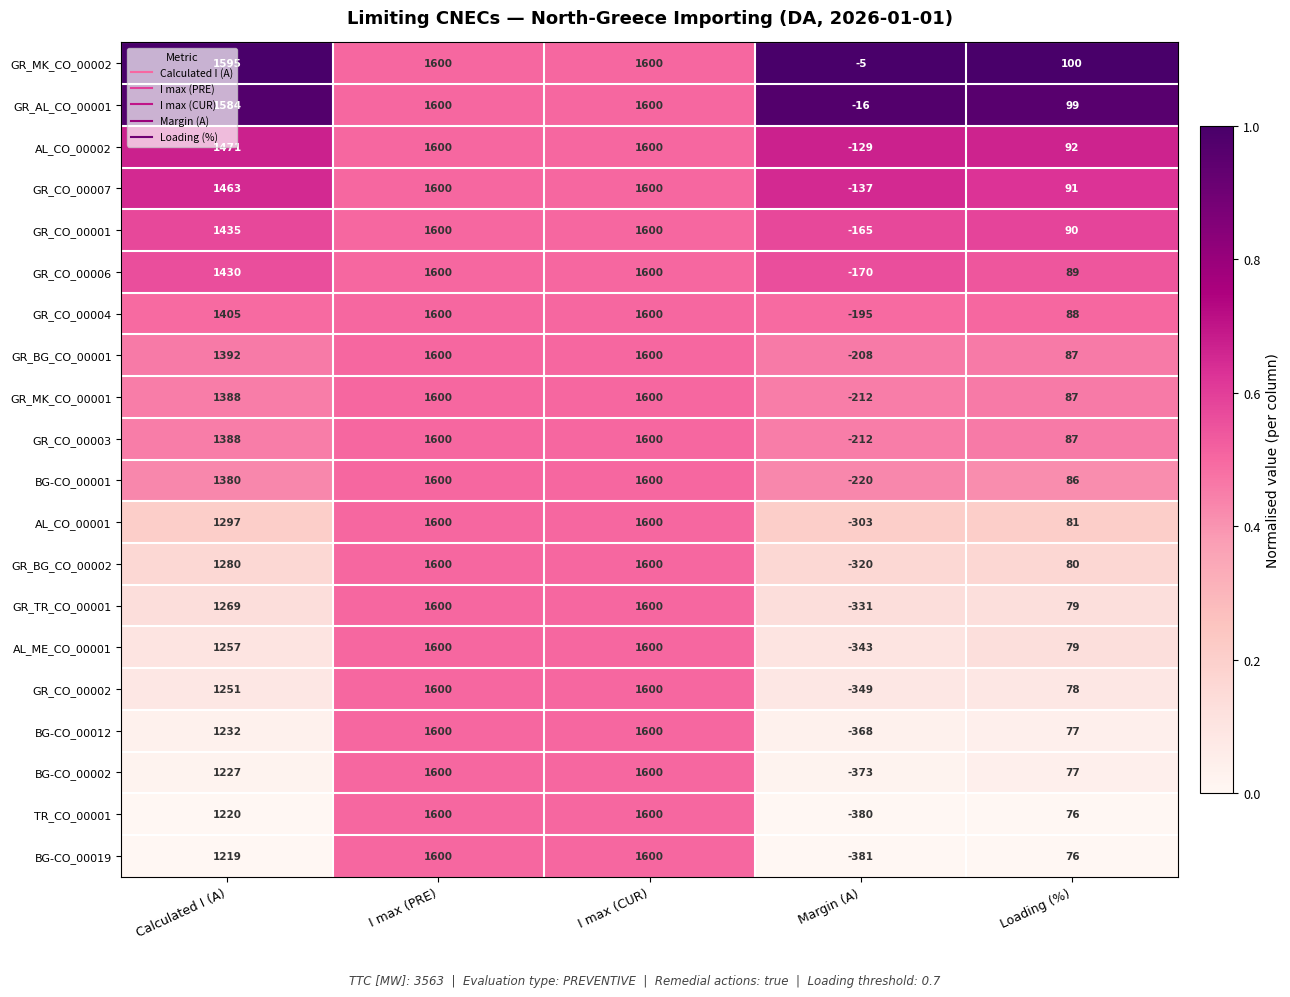

What is the difference between the maximum and minimum values in the GR_CO_00002 series?

1949